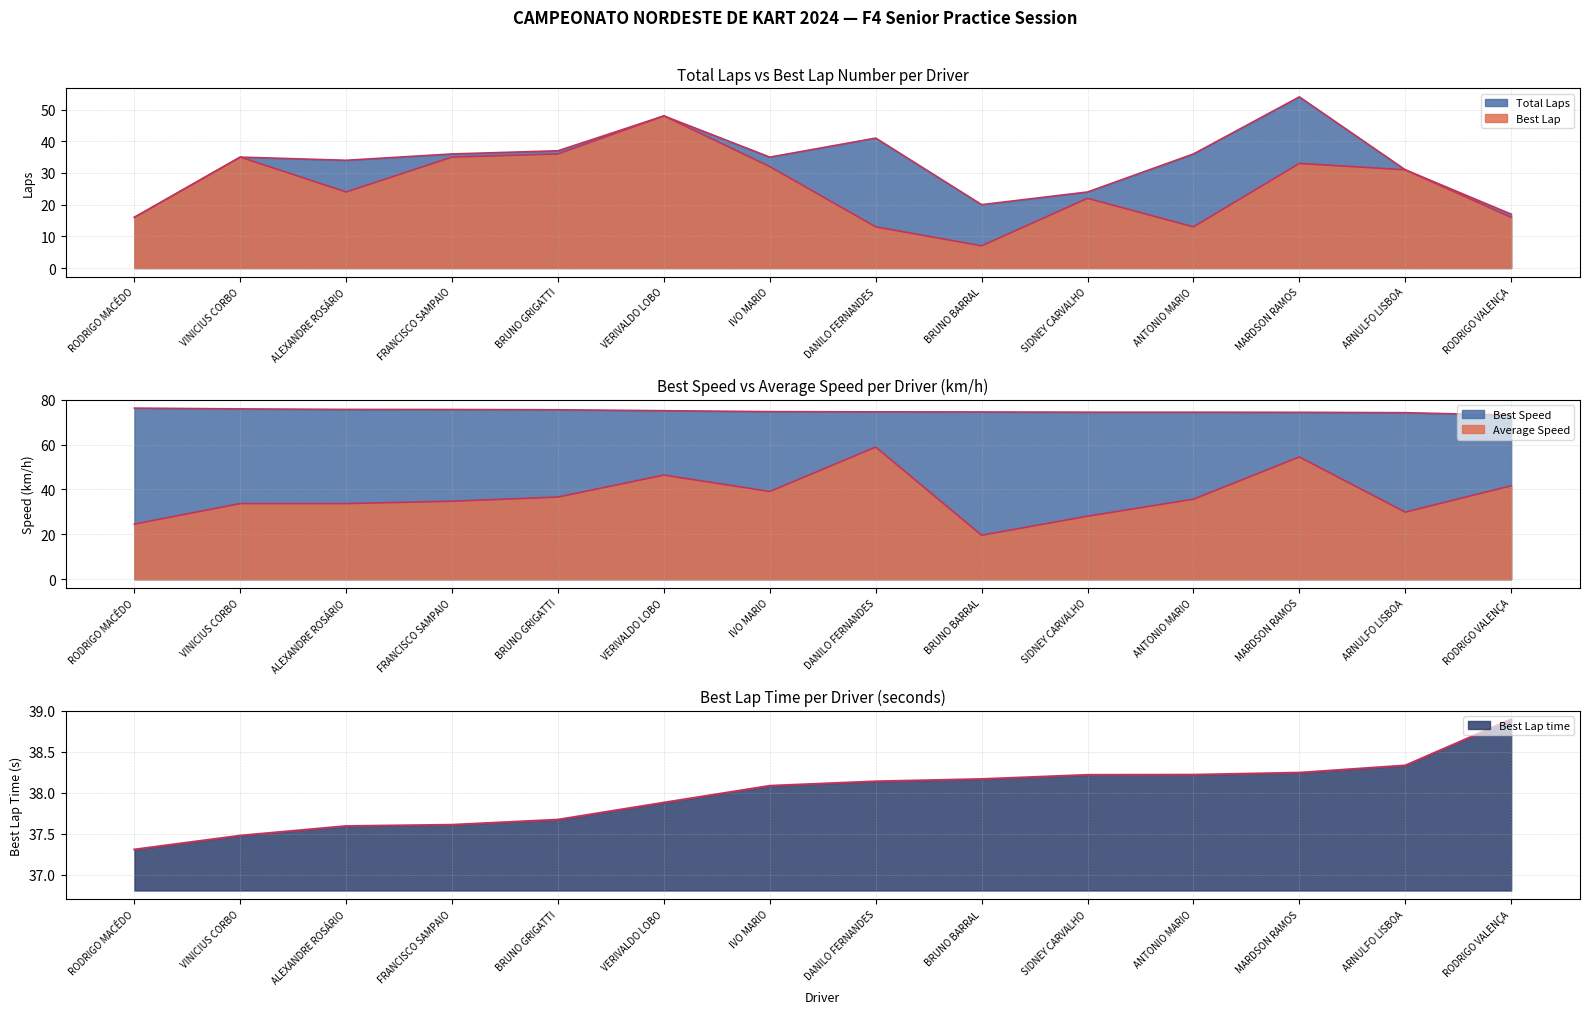

How many lines are shown in the chart?

5